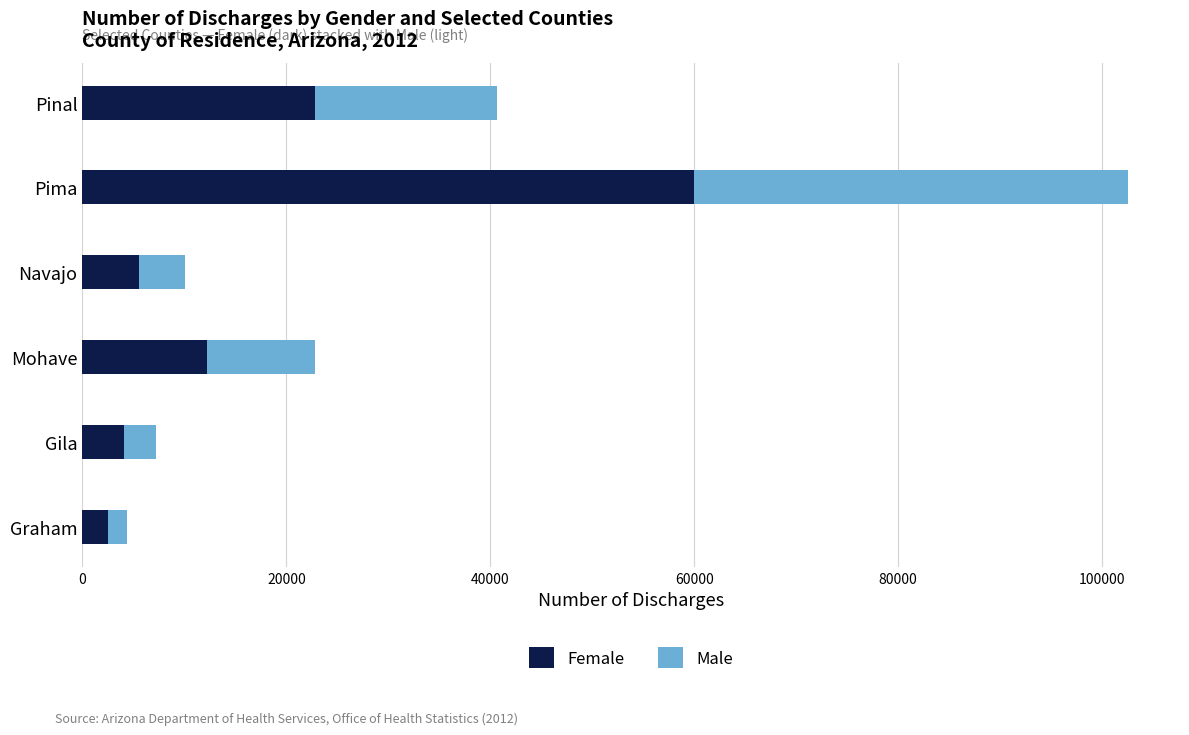

Count the number of data series in this chart.

2